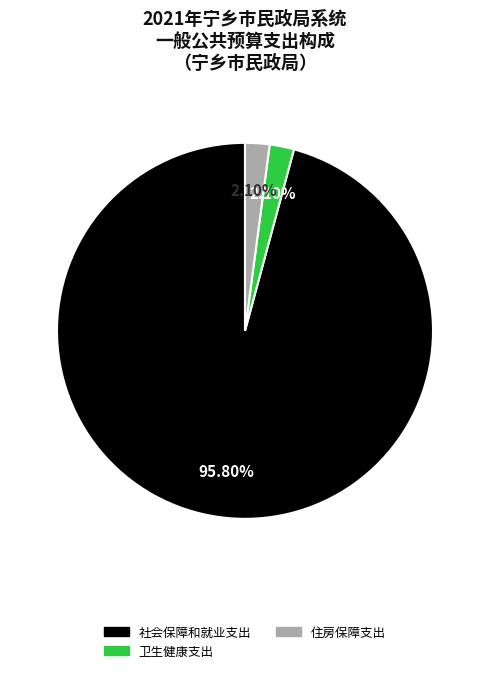

Does any single category account for the majority?

Yes